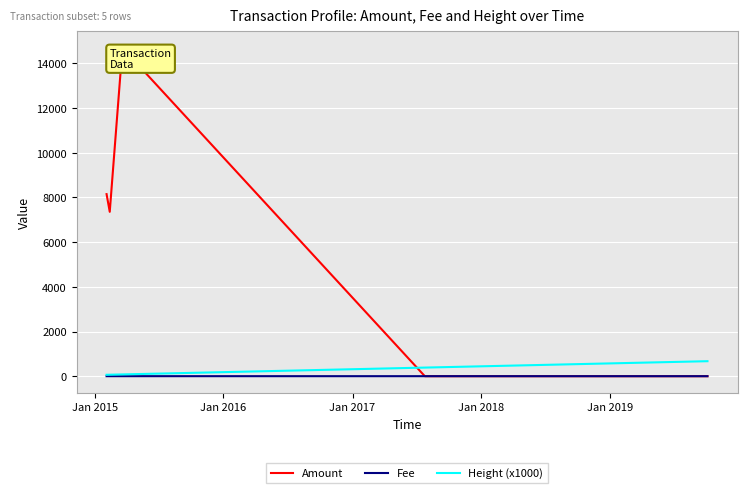

How many values in the Height (x1000) series exceed 79?

3